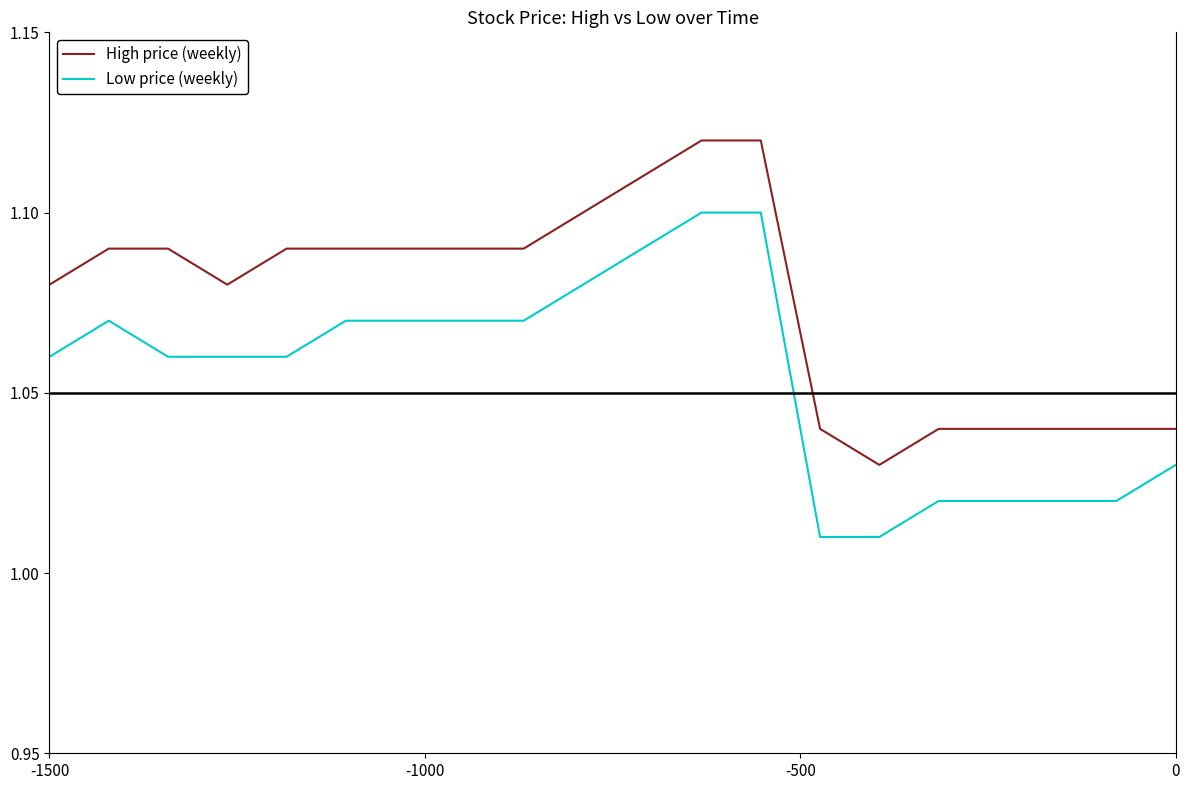

Rank the series by their maximum value, from lowest to highest.

Low price (weekly), High price (weekly)